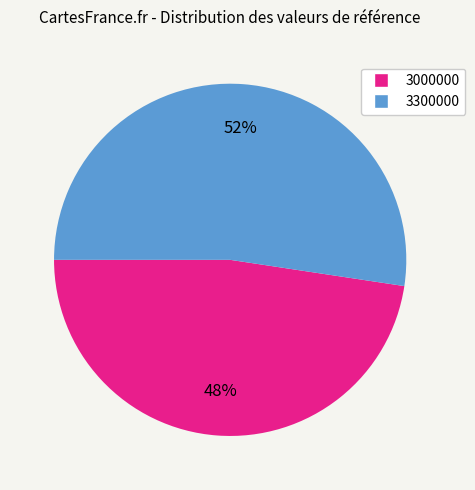

Which has a higher value, 3000000 or 3300000?

3300000